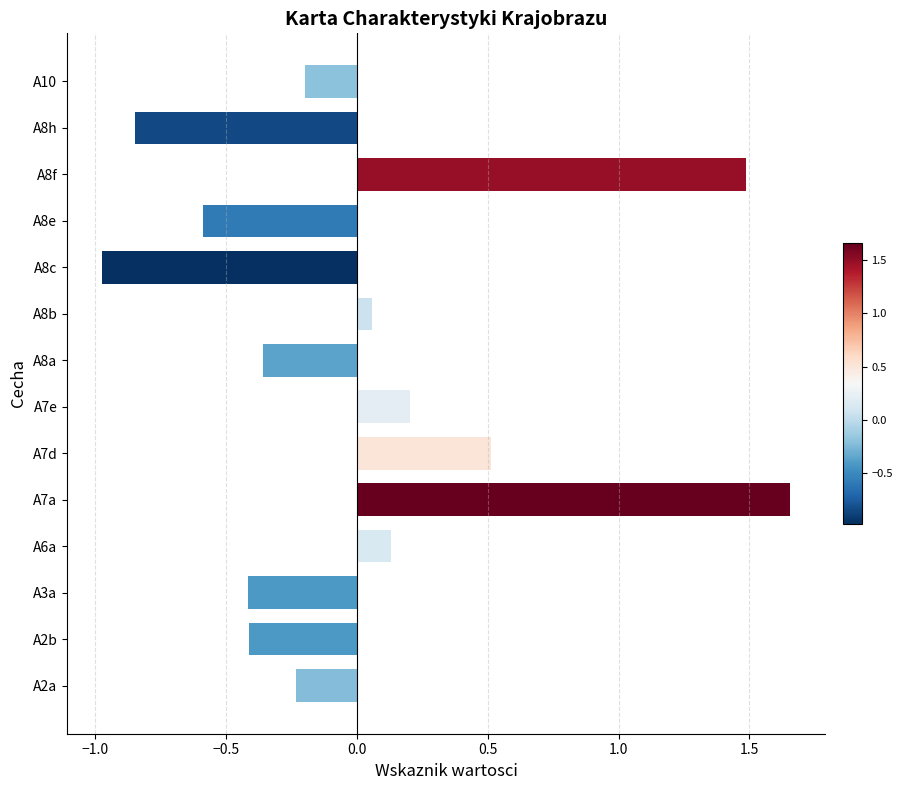

Between A8c and A2a, which is larger?

A2a